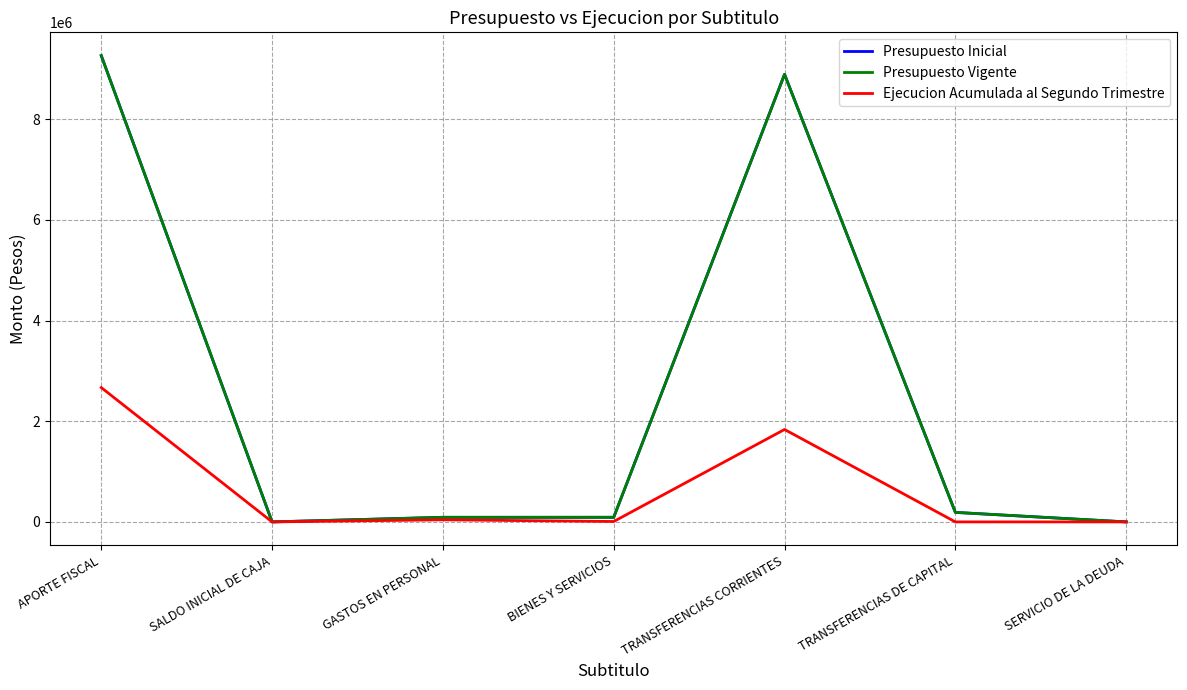

True or false: Presupuesto Vigente and Presupuesto Inicial cross at least once.

False